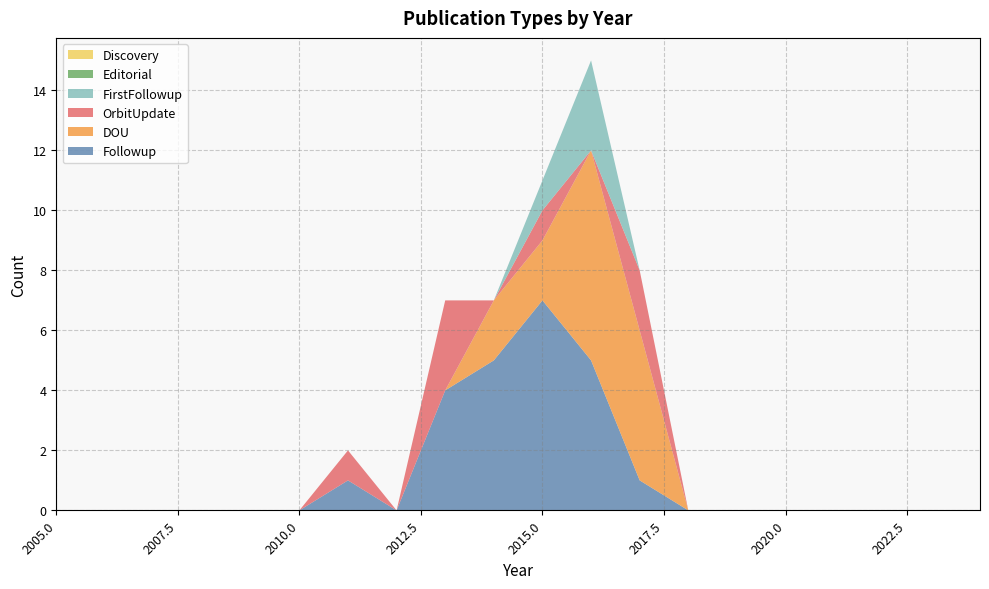

Reading right to left, extract all data points from this chart.

Followup: 0	0	0	0	0	0	0	1	5	7	5	4	0	1	0	0	0	0	0	0
DOU: 0	0	0	0	0	0	0	5	7	2	2	0	0	0	0	0	0	0	0	0
OrbitUpdate: 0	0	0	0	0	0	0	2	0	1	0	3	0	1	0	0	0	0	0	0
FirstFollowup: 0	0	0	0	0	0	0	0	3	1	0	0	0	0	0	0	0	0	0	0
Editorial: 0	0	0	0	0	0	0	0	0	0	0	0	0	0	0	0	0	0	0	0
Discovery: 0	0	0	0	0	0	0	0	0	0	0	0	0	0	0	0	0	0	0	0